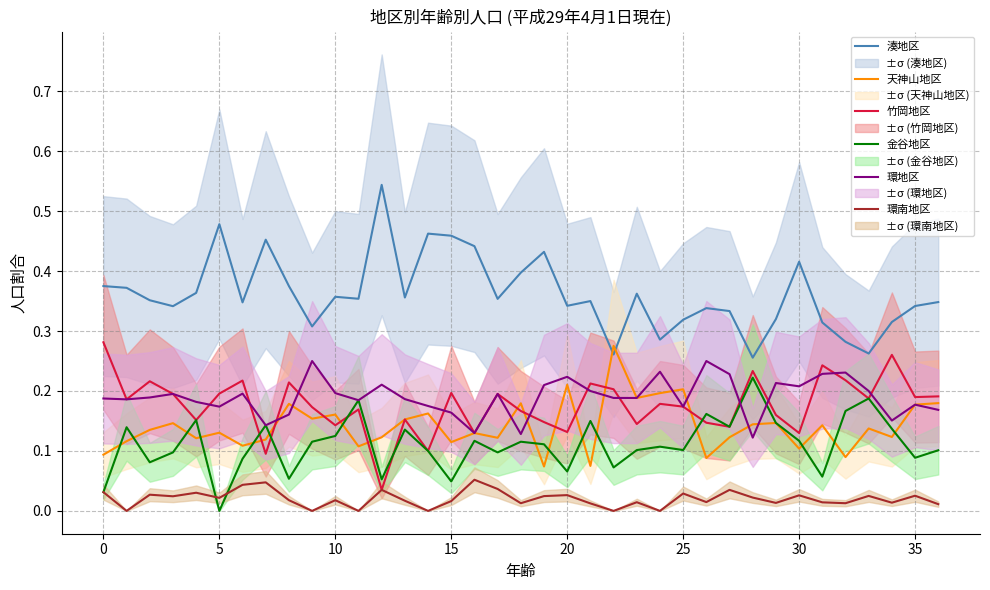

True or false: 金谷地区 and 湊地区 cross at least once.

False